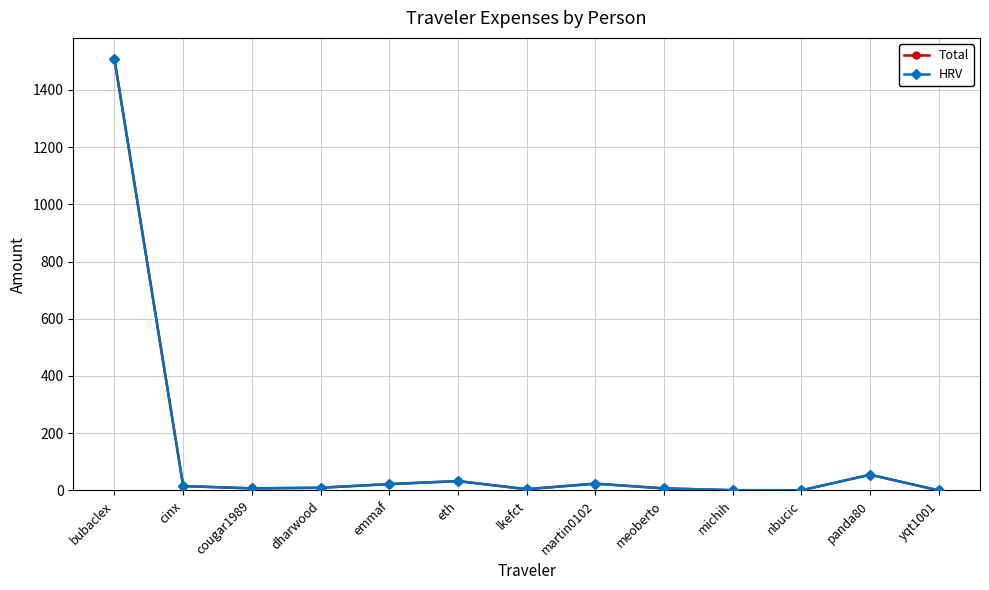

Reading left to right, list all the values displayed in this chart.

Total: bubaclex=1506.4	cinx=15.3	cougar1989=7.2	dharwood=9.4	emmaf=22.3	eth=32.7	lkefct=4.4	martin0102=23.8	meoberto=7.1	michih=0.9	nbucic=0.5	panda80=54.9	yqt1001=0.2
HRV: bubaclex=1506.4	cinx=15.3	cougar1989=7.2	dharwood=9.4	emmaf=22.3	eth=32.7	lkefct=4.4	martin0102=23.8	meoberto=7.1	michih=0.9	nbucic=0.5	panda80=54.9	yqt1001=0.2